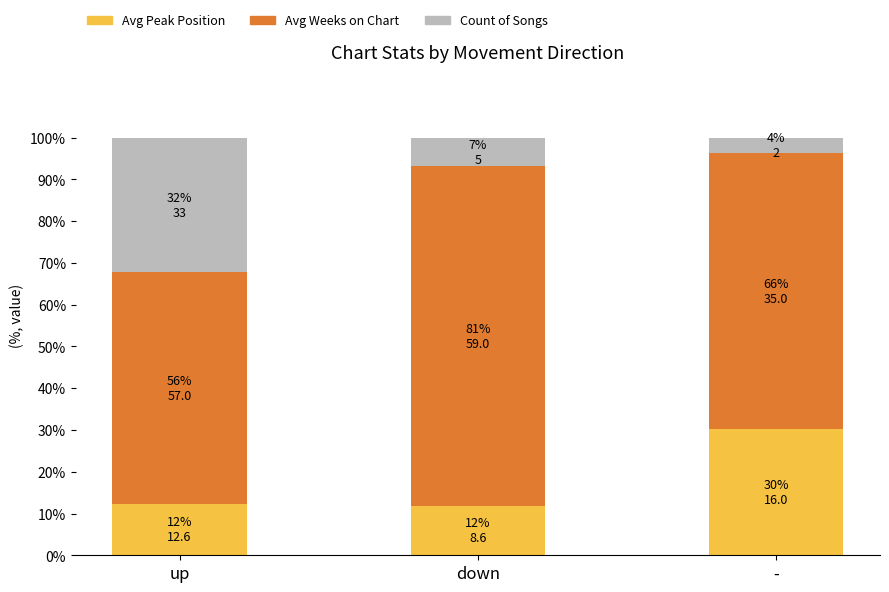

What is the highest value of the Avg Peak Position series?

30.2